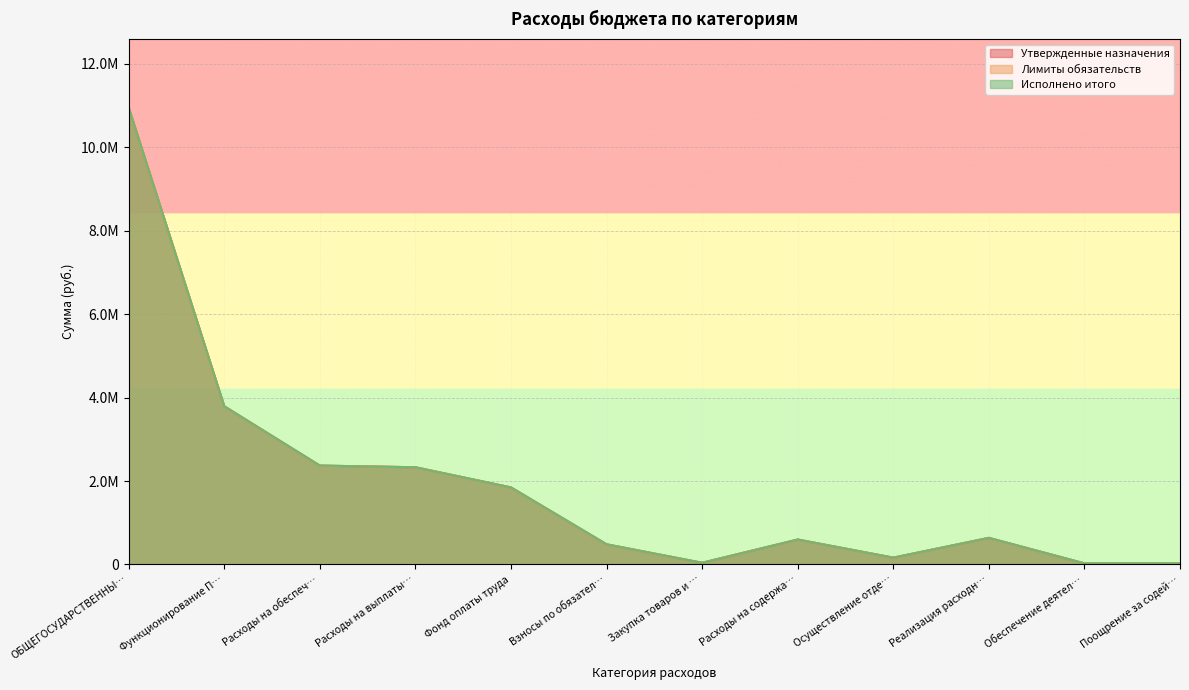

Does the chart display data point markers on the line(s)?

No